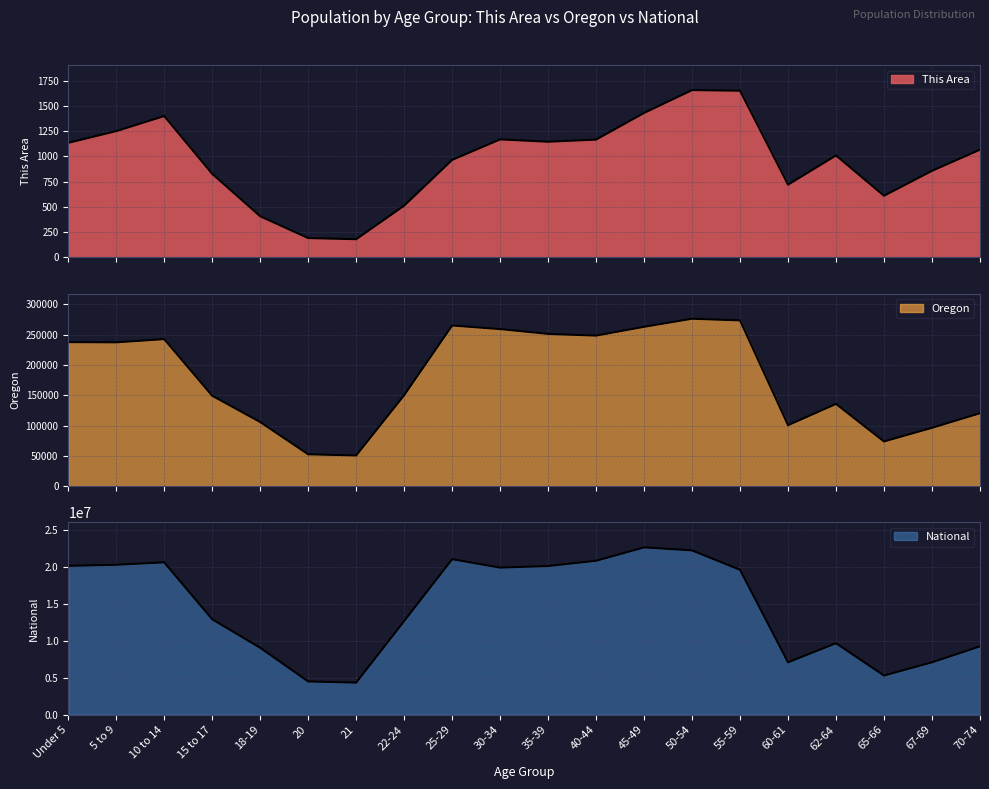

What is the sum of the This Area values at 21 and 5 to 9?

1432